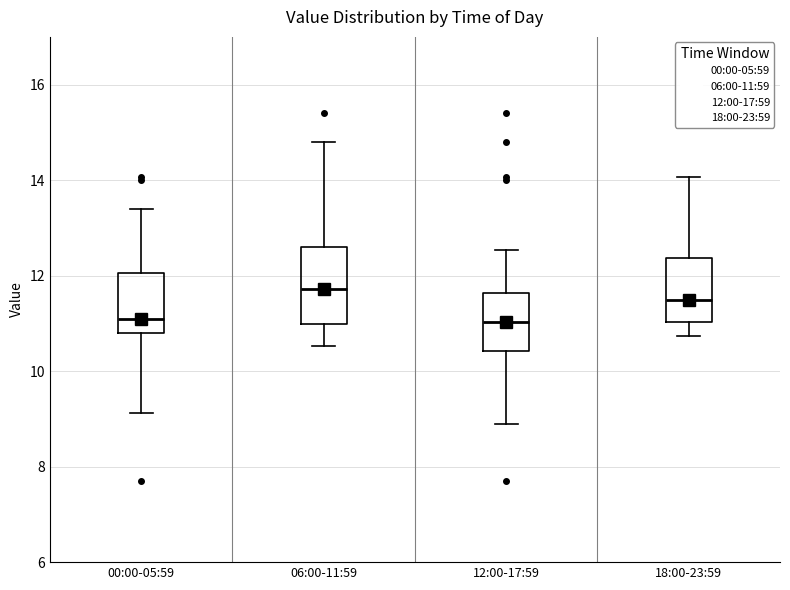

Where does the upper whisker of the box for 06:00-11:59 end on the y-axis? The values are not printed on the chart, so give them approximately, as read against the axis.

14.8